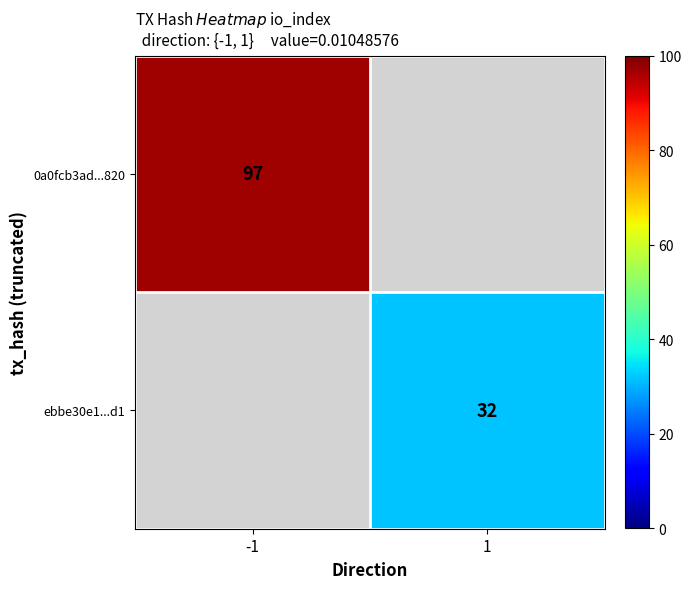

True or false: ebbe30e1...d1 has a value of 32 at 1.

True